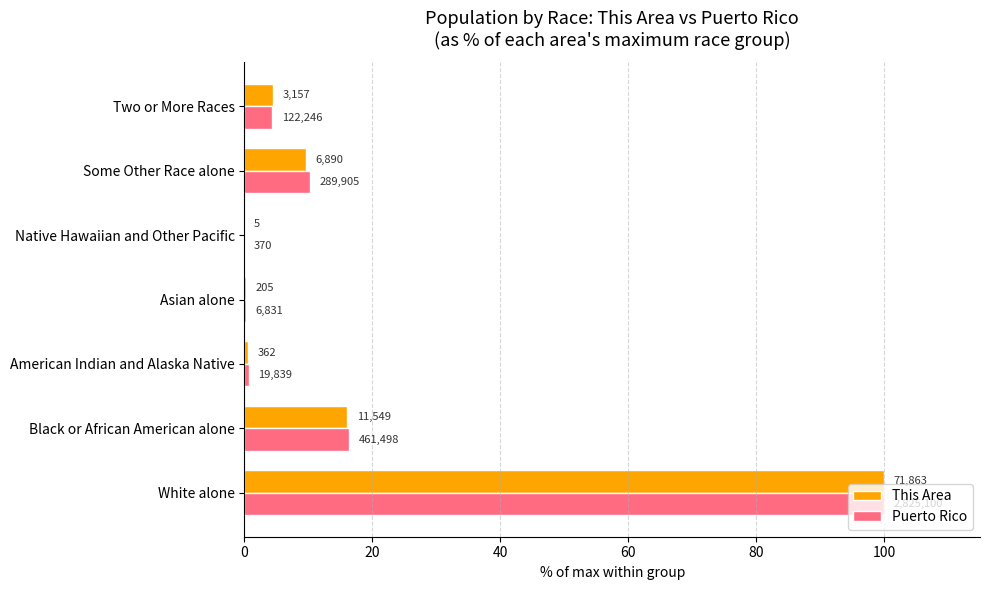

What are all the series names shown in the legend?

This Area, Puerto Rico